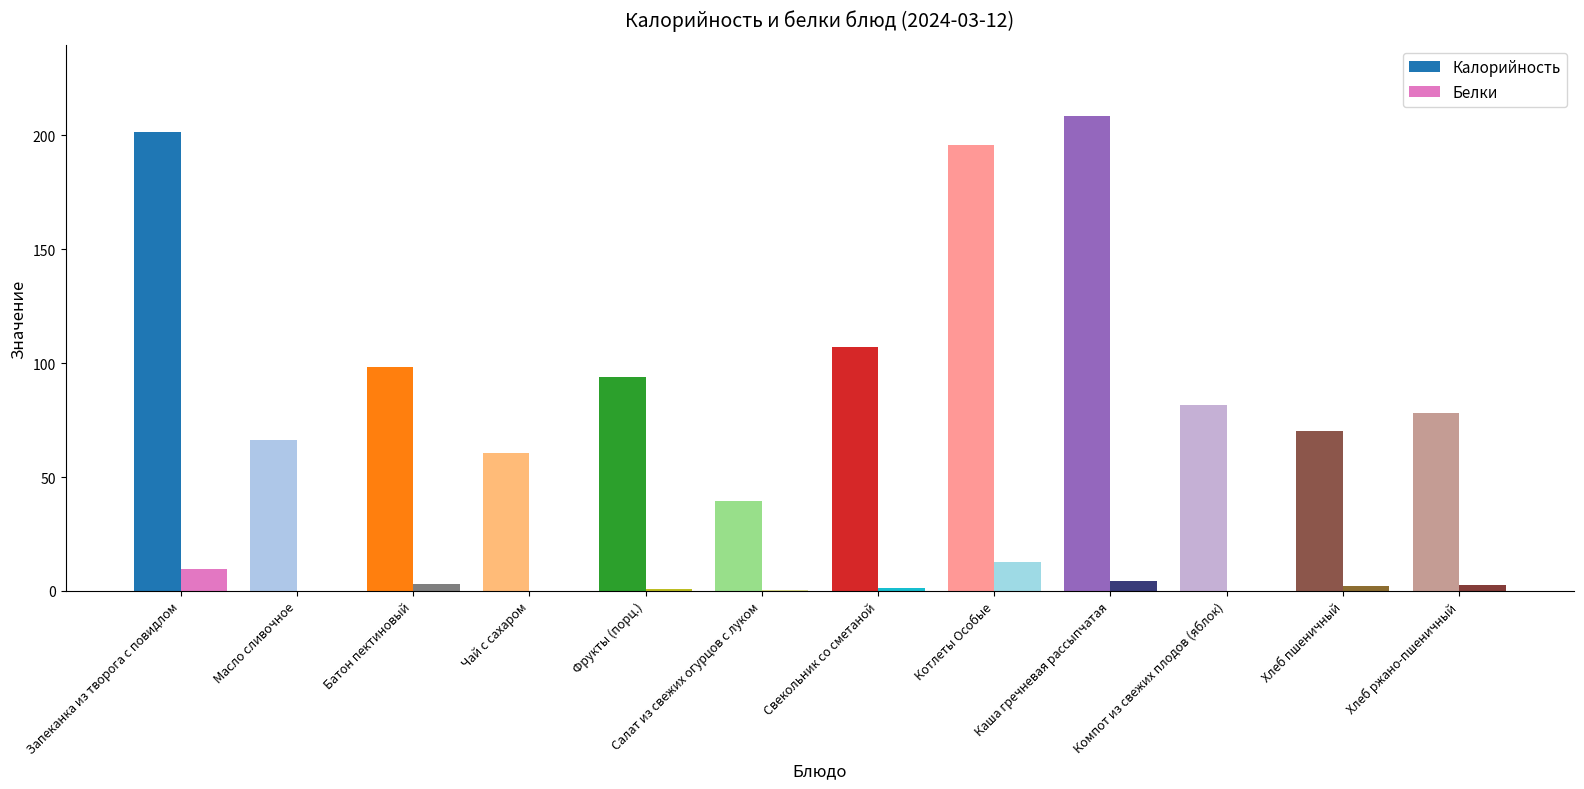

Is the value of Белки at Салат из свежих огурцов с луком greater than the value of Калорийность at Компот из свежих плодов (яблок)?

No